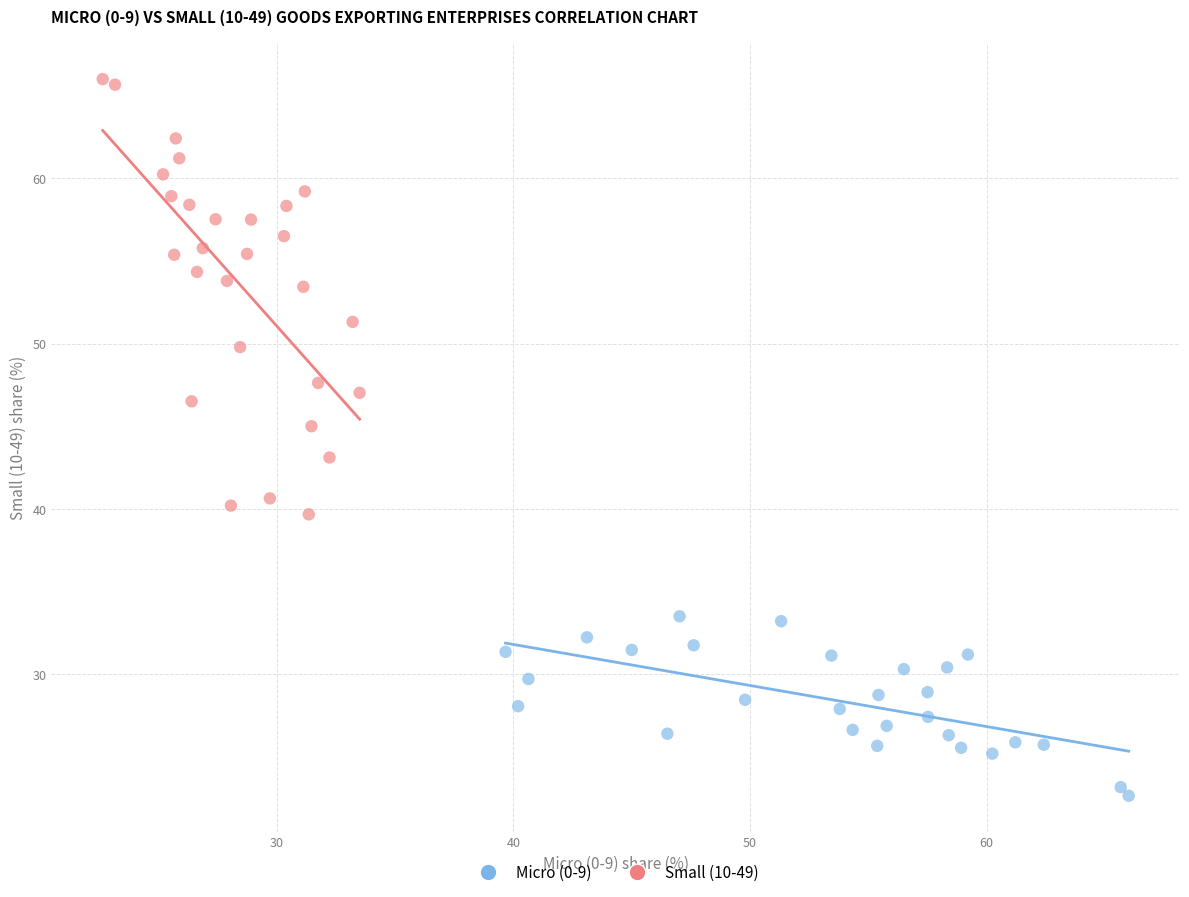

What are all the series names shown in the legend?

Micro (0-9), Small (10-49)